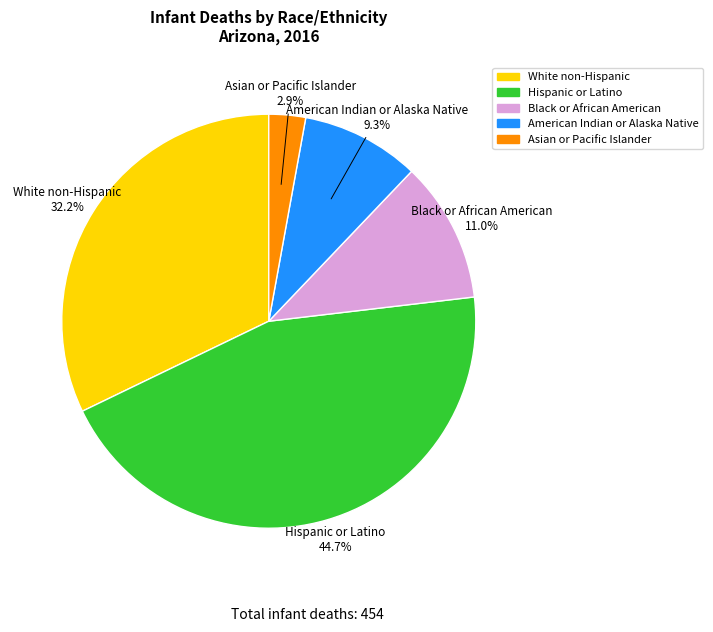

What percentage is the Hispanic or Latino slice, to the nearest percent?

45%